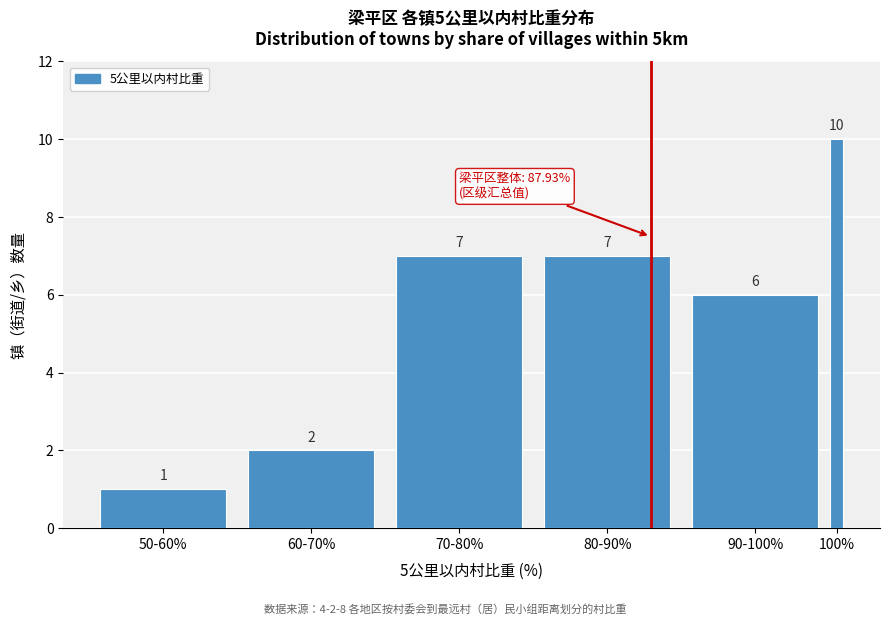

Reading left to right, transcribe all the data shown in this chart.

1	2	7	7	6	10